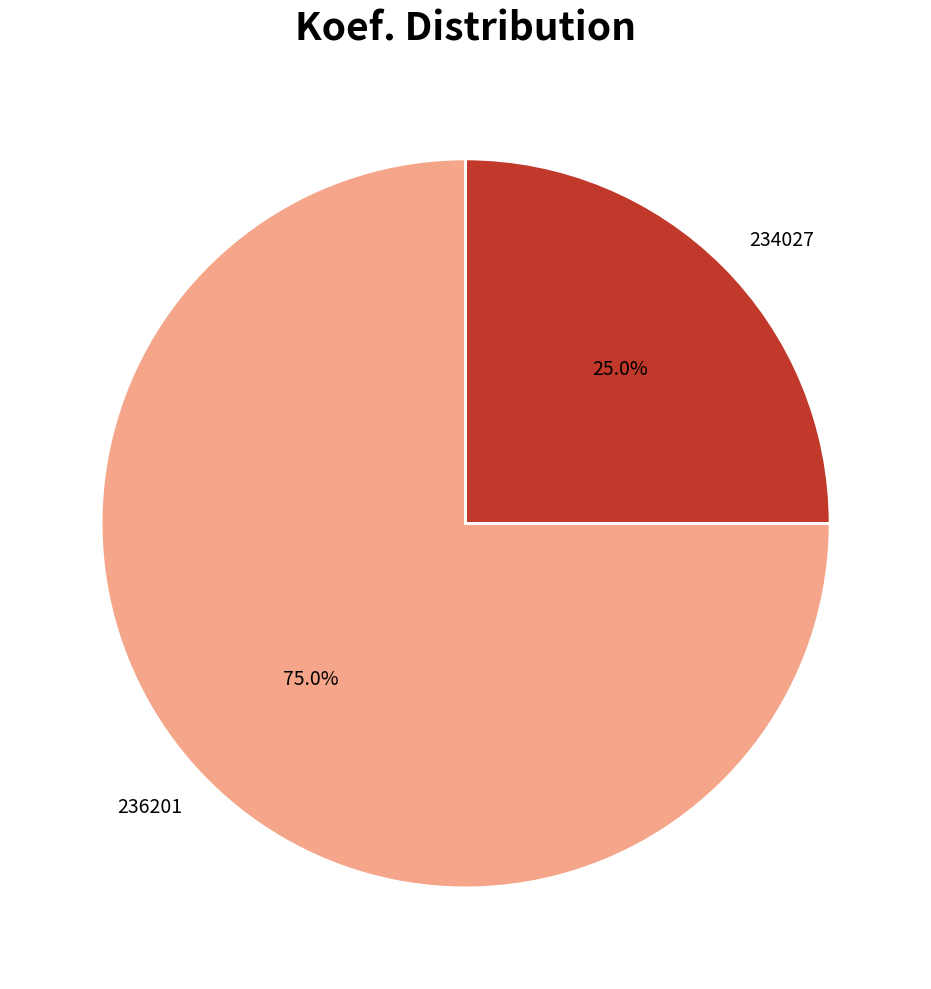

Is it true that 234027 is 37% of the pie?

False